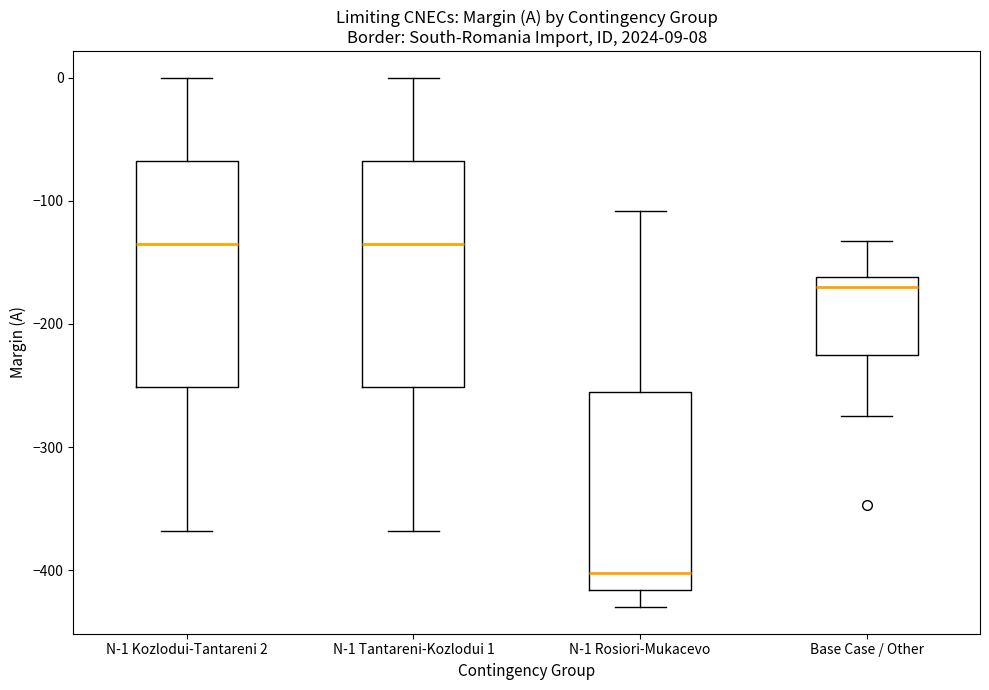

Which box has the lowest median line?

N-1 Rosiori-Mukacevo